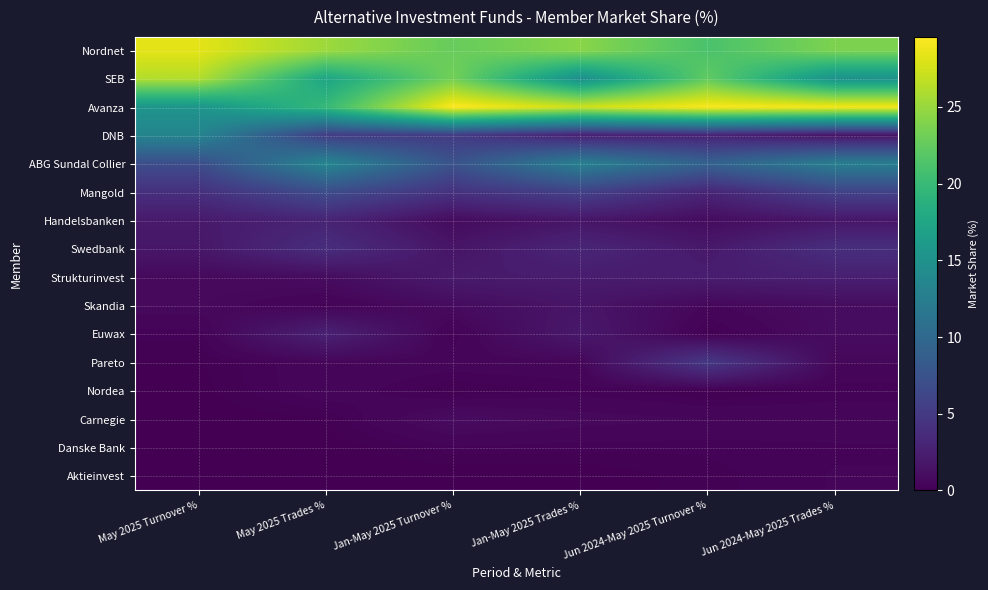

What is the difference between the highest and lowest values at Jun 2024-May 2025 Trades %?

28.8